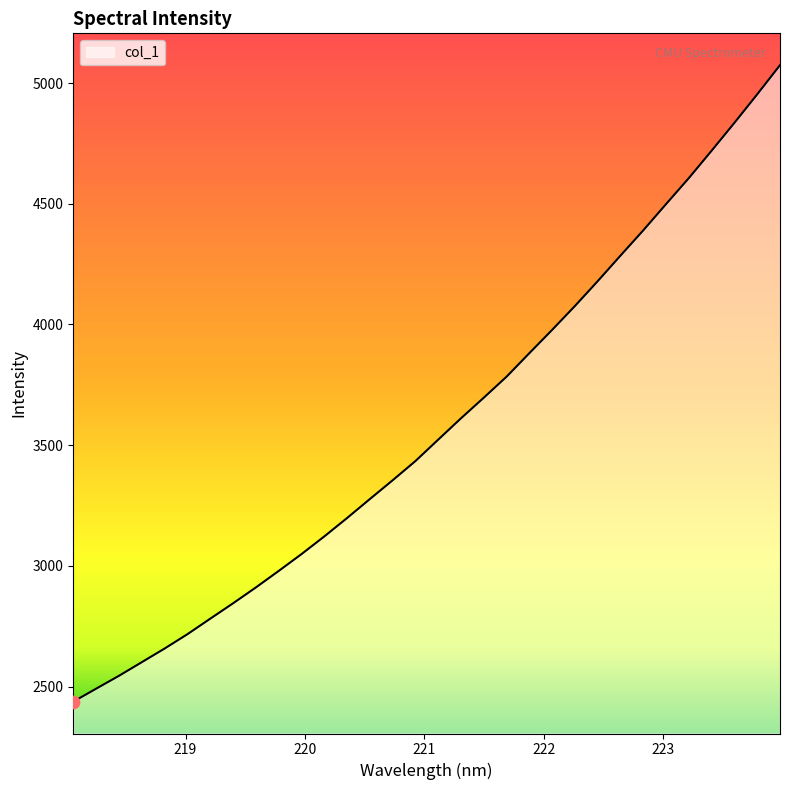

What is the difference between the maximum and minimum values?

2636.6